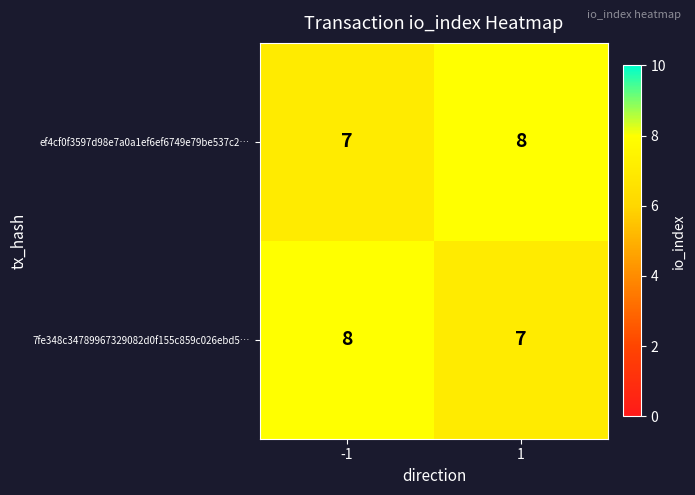

What is the minimum value for ef4cf0f3597d98e7a0a1ef6ef6749e79be537c2…?

7